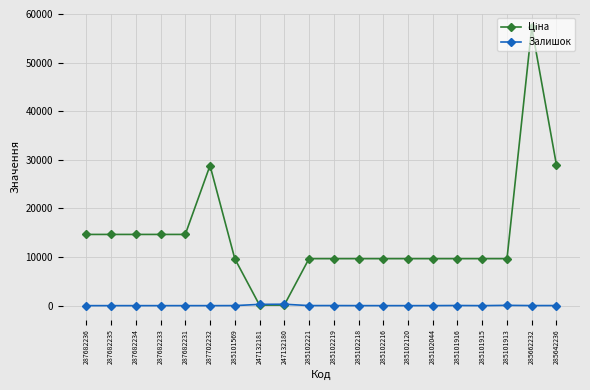

True or false: Залишок has a value of 58.0 at 285101913.

True